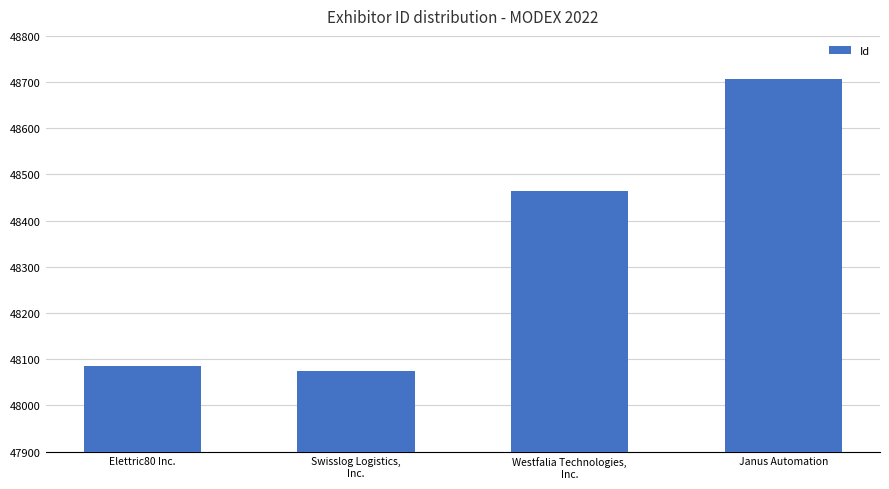

What is the average value?

48333